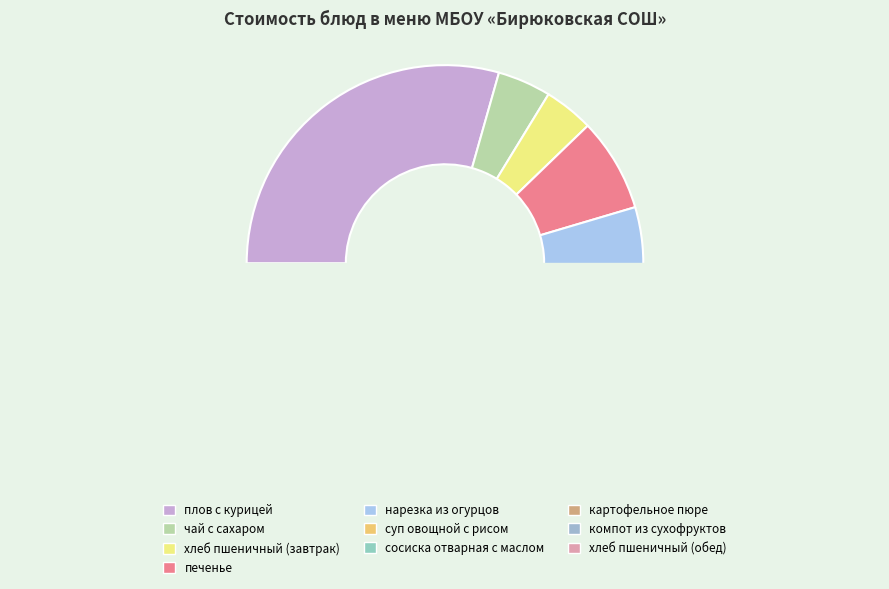

Which category has the biggest portion of the pie?

плов с курицей